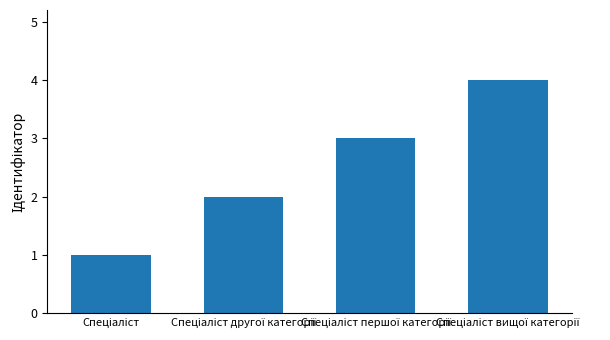

What is the difference between the maximum and minimum values?

3